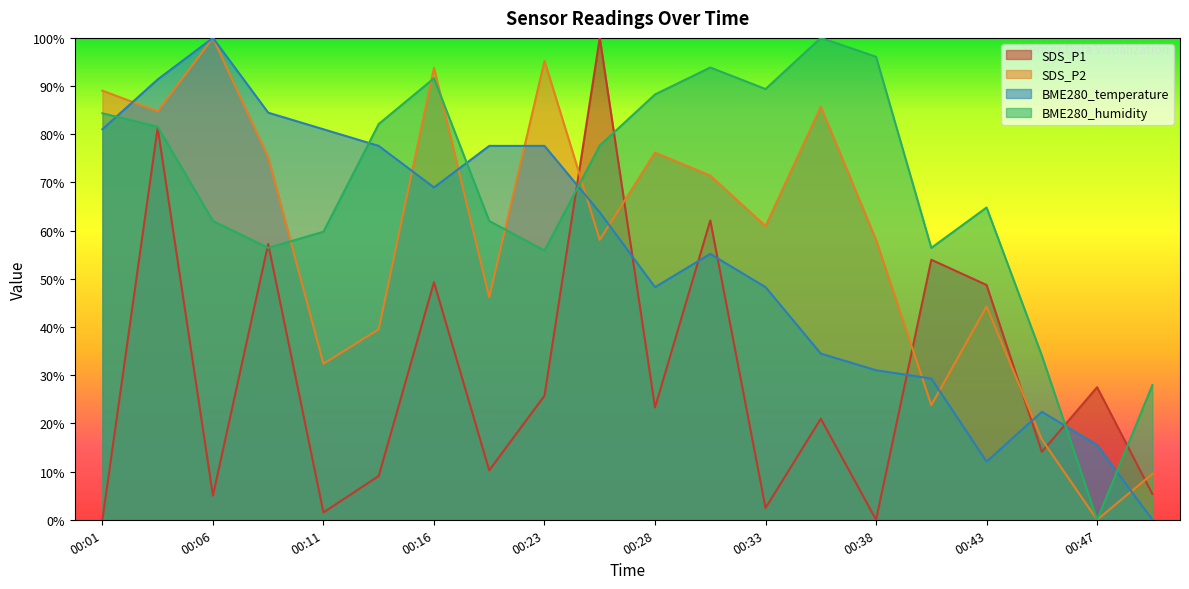

How many values in the SDS_P2 series exceed 60?

10